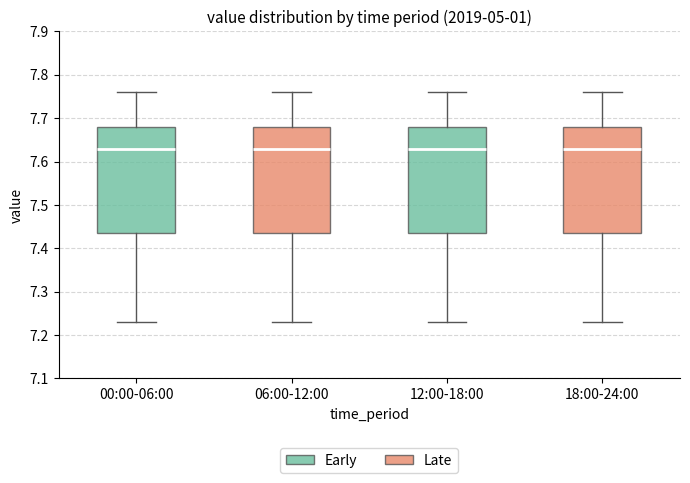

Reading left to right, transcribe this box plot: for each box, give where its median line is, the range the box spans, and where its two whiskers end, as read against the y-axis. The values are not printed on the chart, so give them approximately, as read against the axis.

00:00-06:00: median 7.63, box 7.44 to 7.68, whiskers 7.23 to 7.76
06:00-12:00: median 7.63, box 7.44 to 7.68, whiskers 7.23 to 7.76
12:00-18:00: median 7.63, box 7.44 to 7.68, whiskers 7.23 to 7.76
18:00-24:00: median 7.63, box 7.44 to 7.68, whiskers 7.23 to 7.76